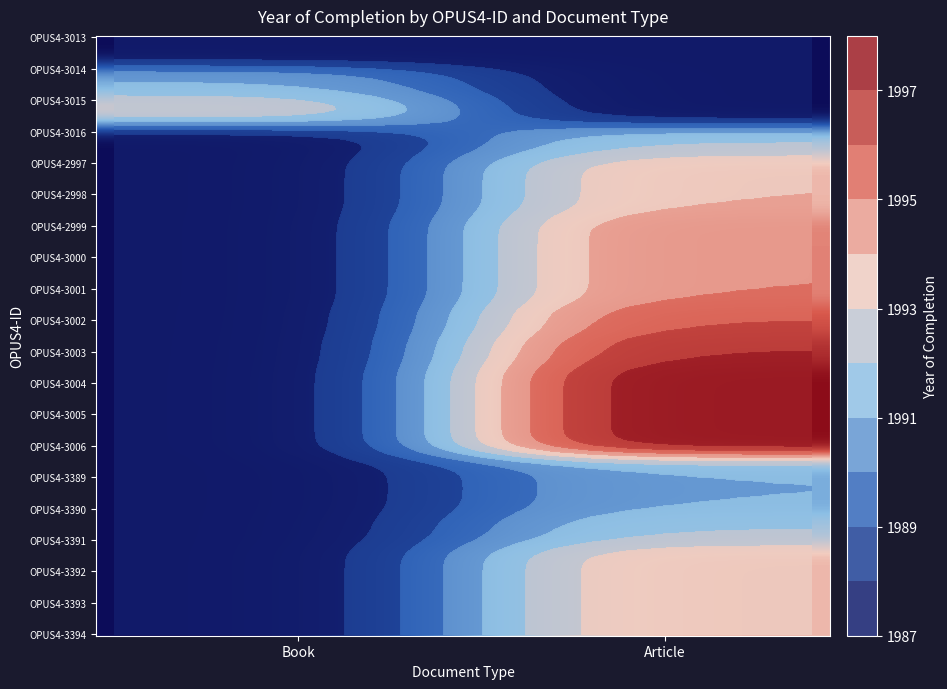

Reading left to right, what are all the values shown in this chart?

OPUS4-3013: 1987	0
OPUS4-3014: 1991	0
OPUS4-3015: 1993	0
OPUS4-3016: 0	1992
OPUS4-2997: 0	1994
OPUS4-2998: 0	1994
OPUS4-2999: 0	1995
OPUS4-3000: 0	1995
OPUS4-3001: 0	1995
OPUS4-3002: 0	1996
OPUS4-3003: 0	1997
OPUS4-3004: 0	1998
OPUS4-3005: 0	1998
OPUS4-3006: 0	1998
OPUS4-3389: 0	1991
OPUS4-3390: 0	1991
OPUS4-3391: 0	1992
OPUS4-3392: 0	1994
OPUS4-3393: 0	1994
OPUS4-3394: 0	1994